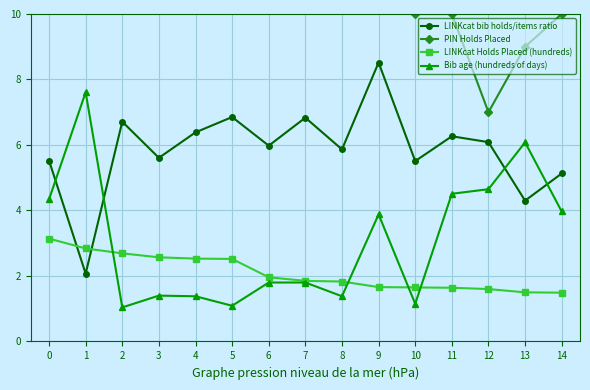

Which series has the largest range (max minus min)?

PIN Holds Placed